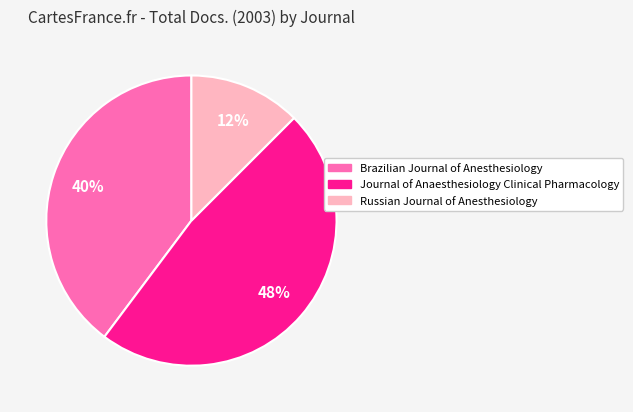

Rank the categories by value from lowest to highest.

Russian Journal of Anesthesiology, Brazilian Journal of Anesthesiology, Journal of Anaesthesiology Clinical Pharmacology